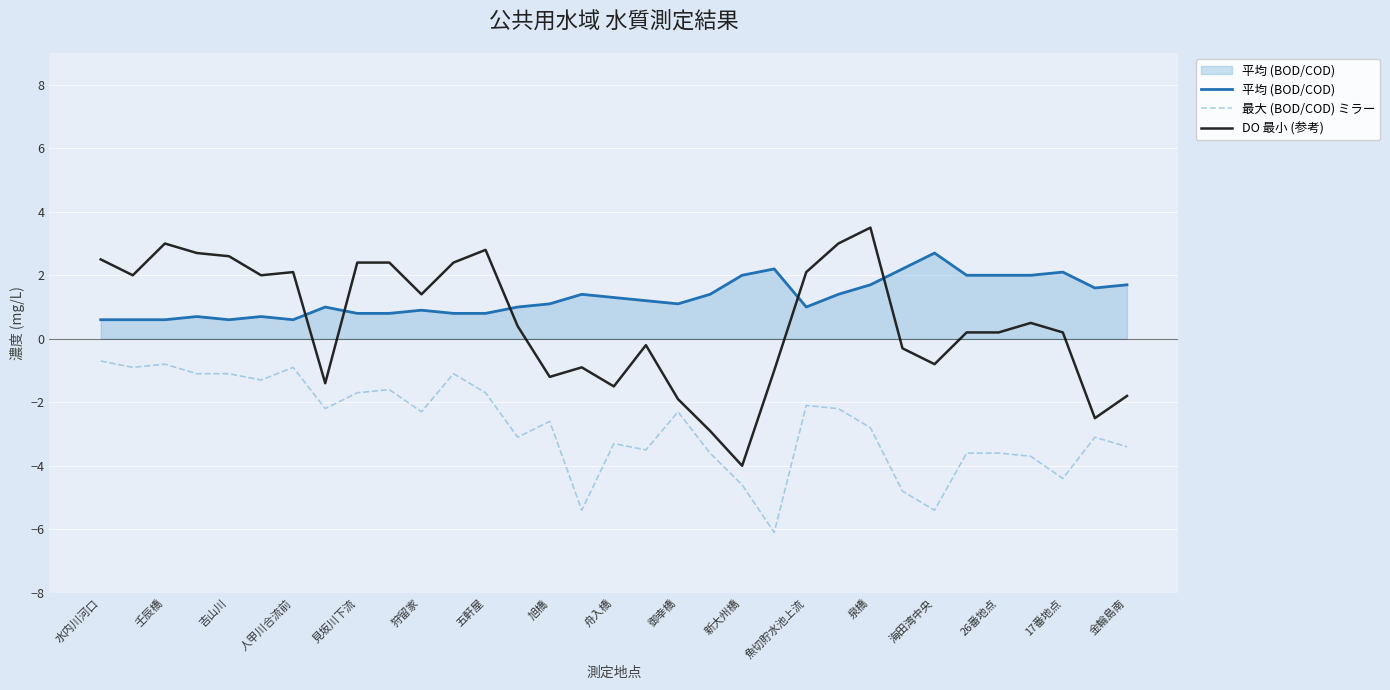

Rank the series by their average value, from lowest to highest.

最大 (BOD/COD) ミラー, DO 最小 (参考), 平均 (BOD/COD)